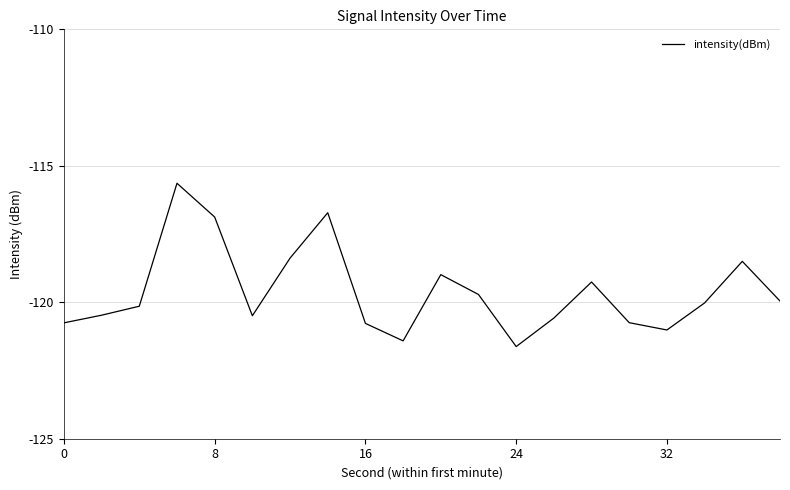

What is the minimum value shown in the chart?

-121.6